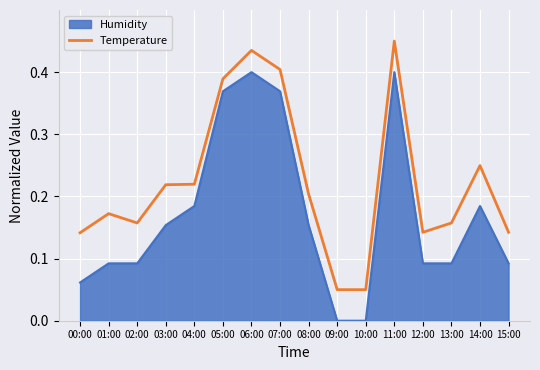

List the labels in order of value, smallest first.

09:00, 10:00, 00:00, 12:00, 15:00, 02:00, 13:00, 01:00, 08:00, 03:00, 04:00, 14:00, 05:00, 07:00, 06:00, 11:00